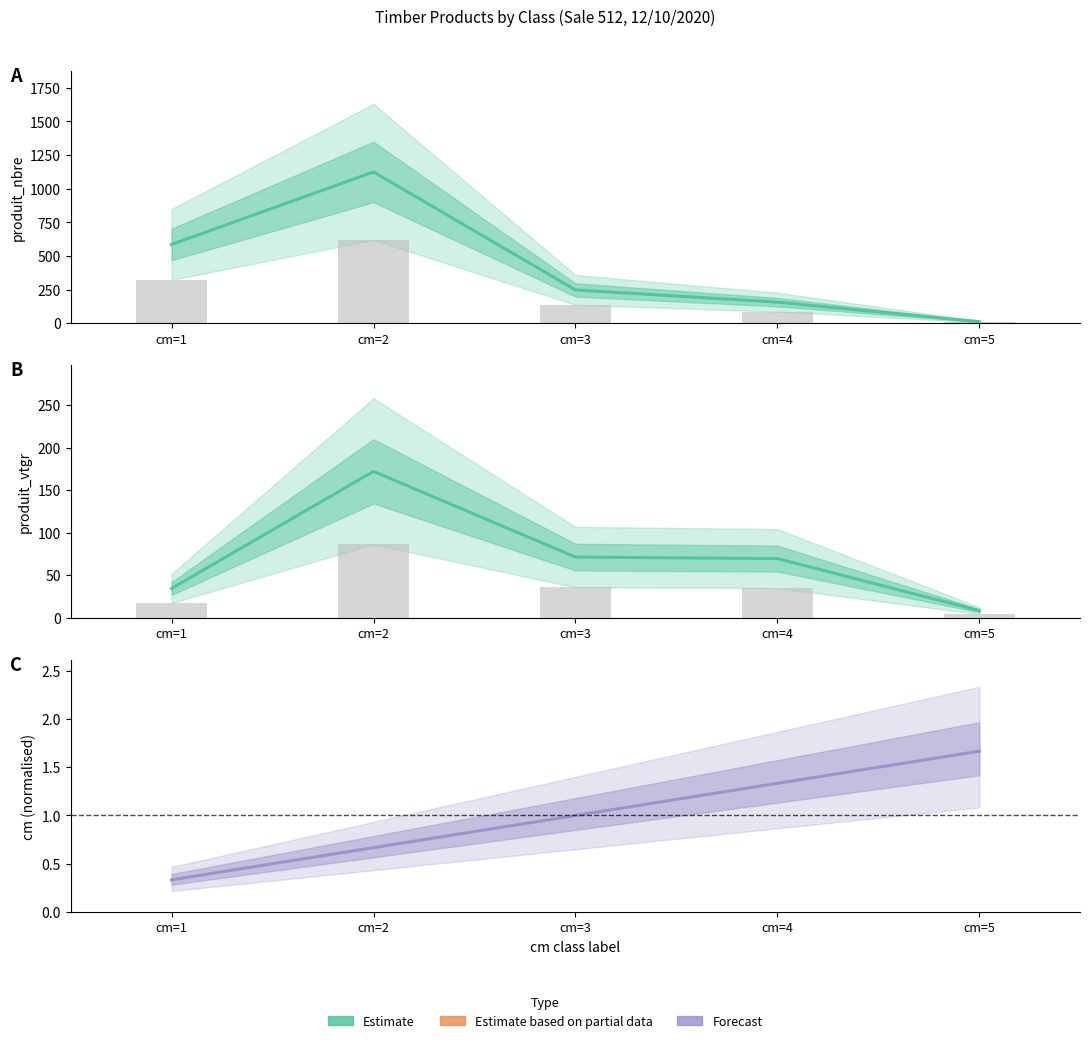

What is the difference between the maximum and minimum values?

1.3